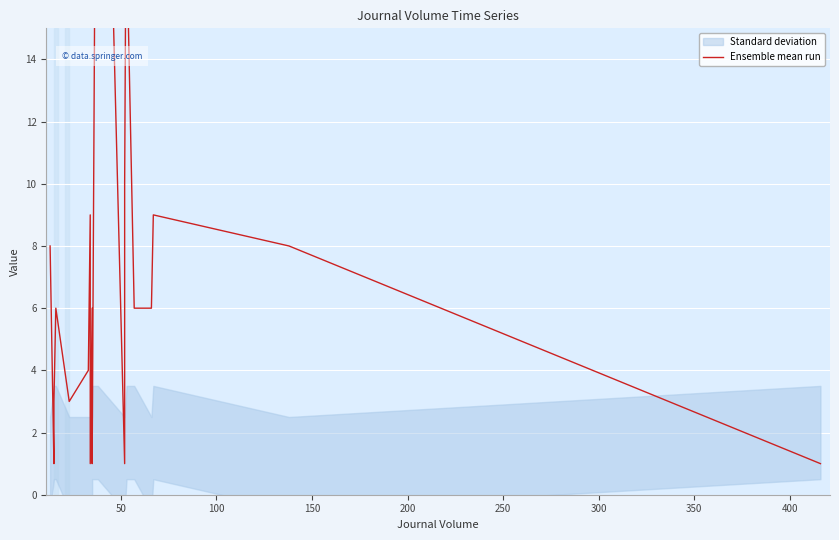

Reading left to right, extract all data points from this chart.

8	1	3	6	3	4	9	1	6	1	35	1	10	22	18	6	6	9	8	1